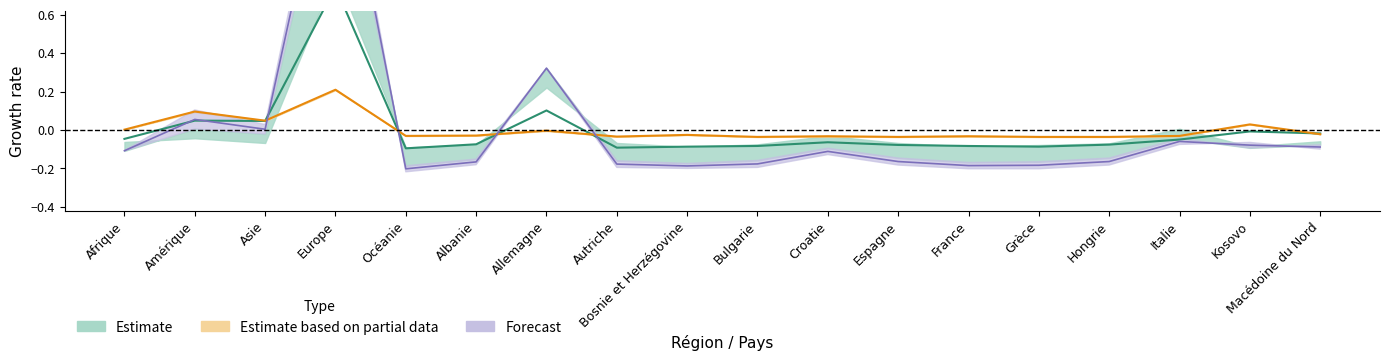

What is the difference between the maximum and minimum values in the Total series?

1.9